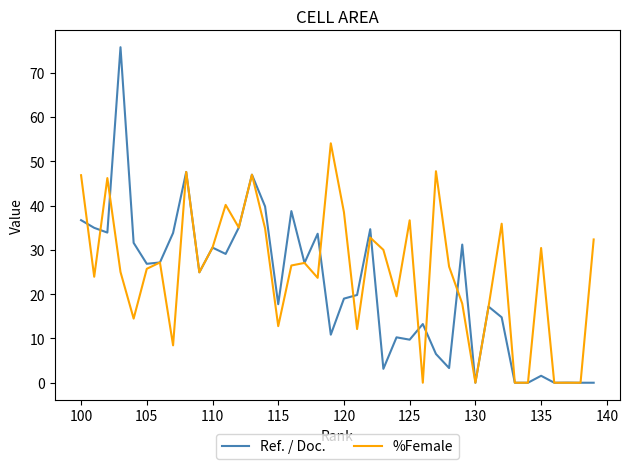

True or false: Ref. / Doc. has more than 0 interior local peaks.

True